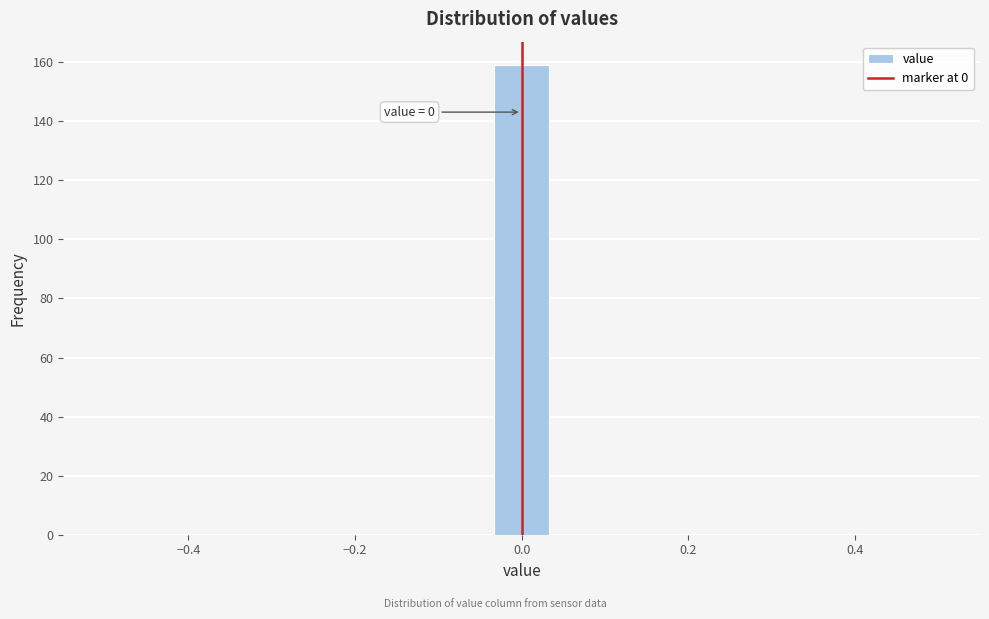

Read against the x-axis, roughly where is the centre of the tallest bar?

0.00